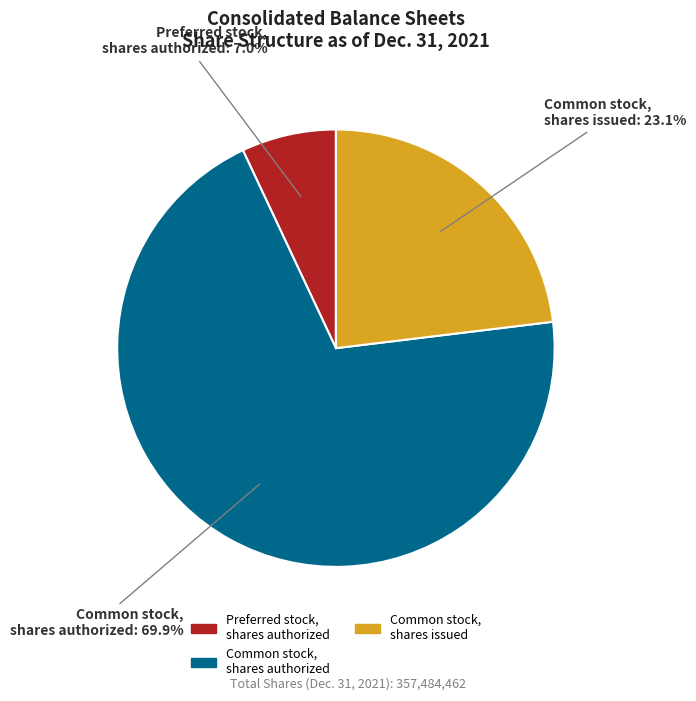

Does any single category account for the majority?

Yes